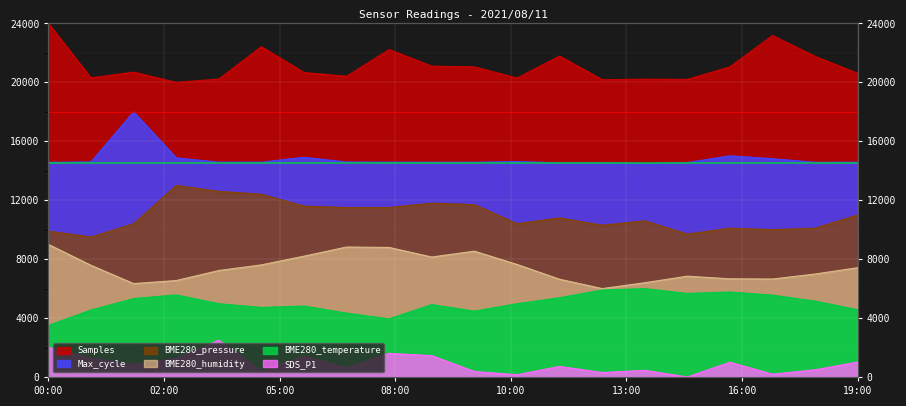

True or false: Max_cycle and BME280_temperature cross at least once.

False